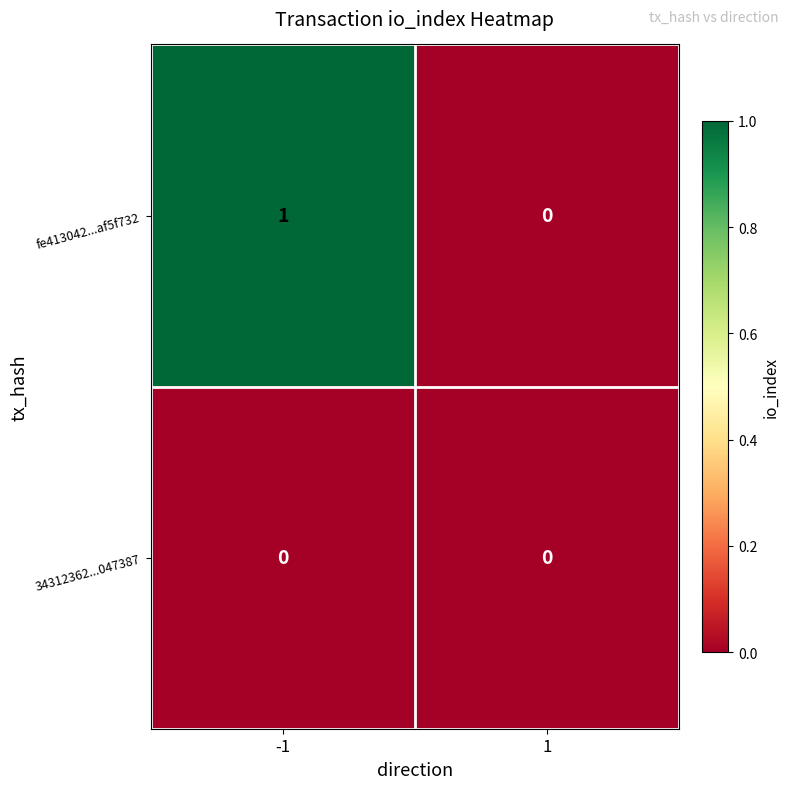

Is the value of 34312362...047387 at -1 greater than the value of fe413042...af5f732 at -1?

No